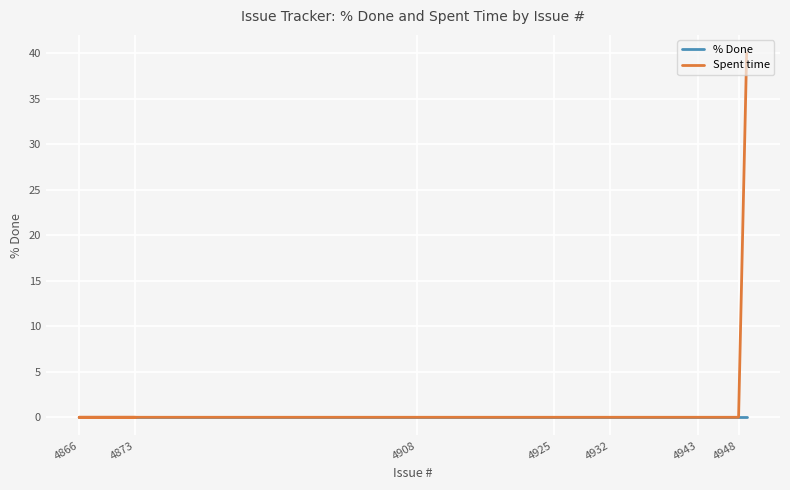

How many positive values does the Spent time series have?

1